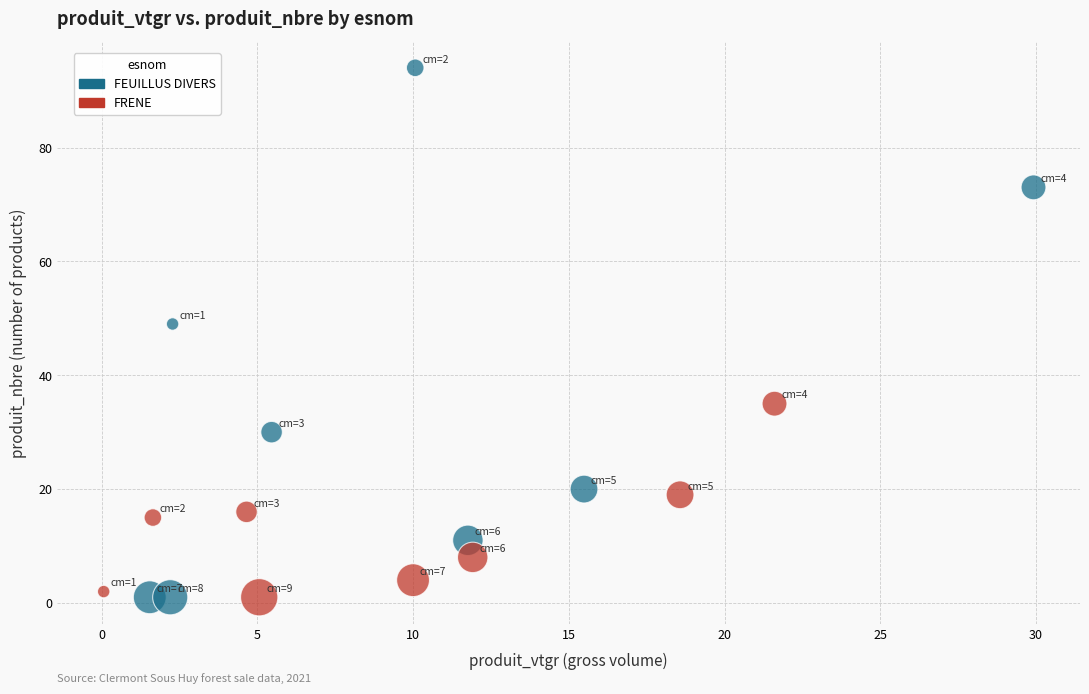

Which series reaches the maximum Y coordinate?

FEUILLUS DIVERS